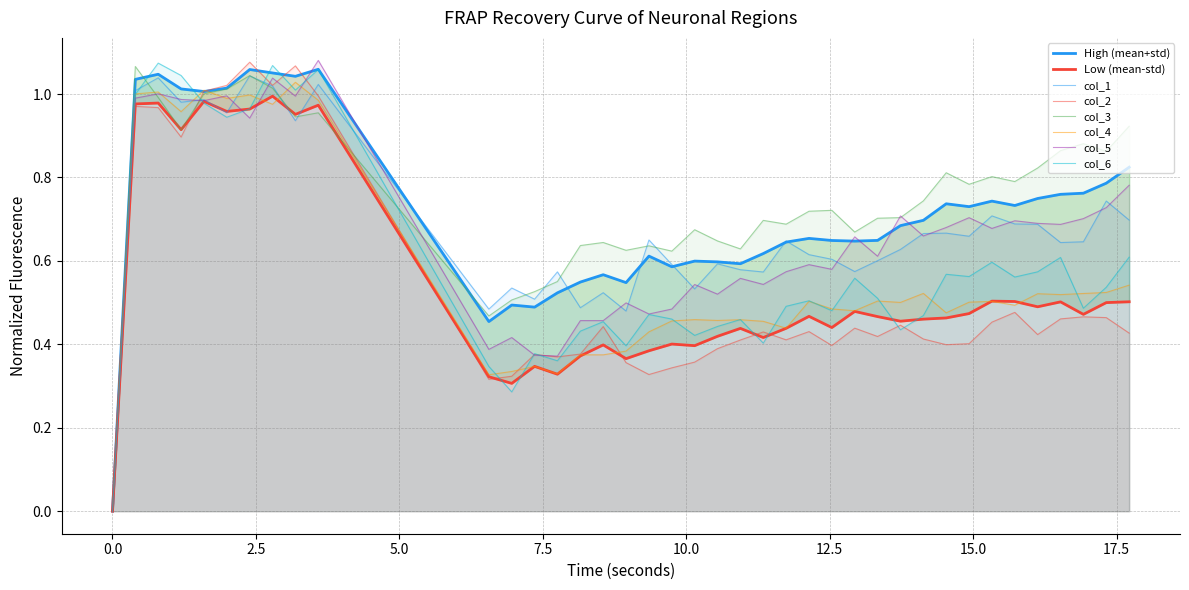

Between 8.553 and 14.93, which series saw the biggest shift?

col_5